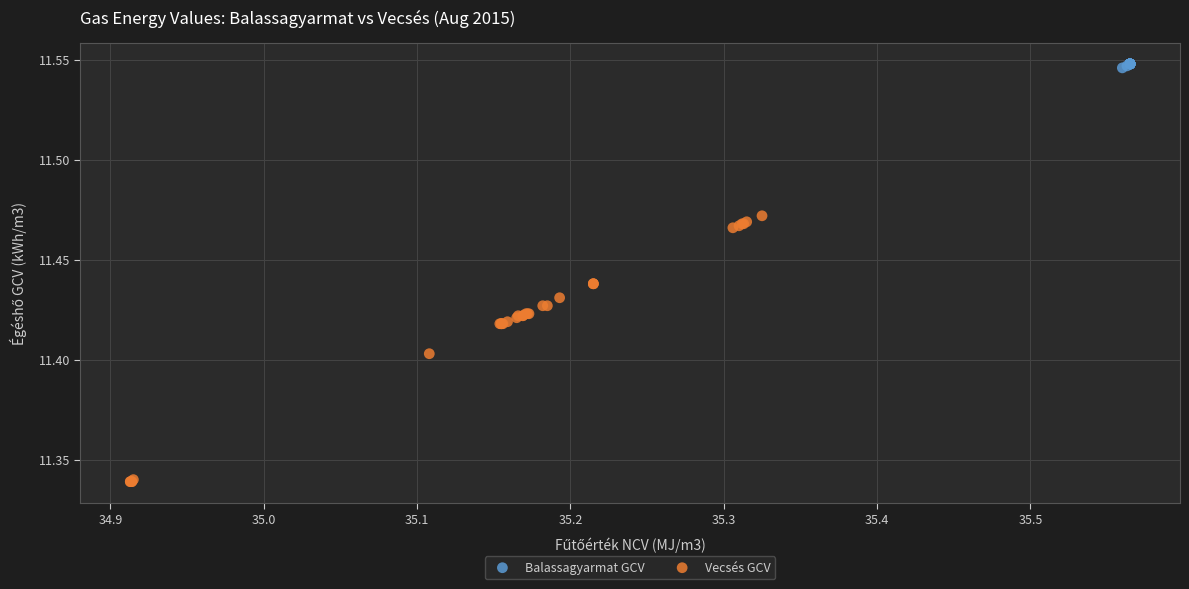

Which series contains the lowest Y value?

Vecsés GCV